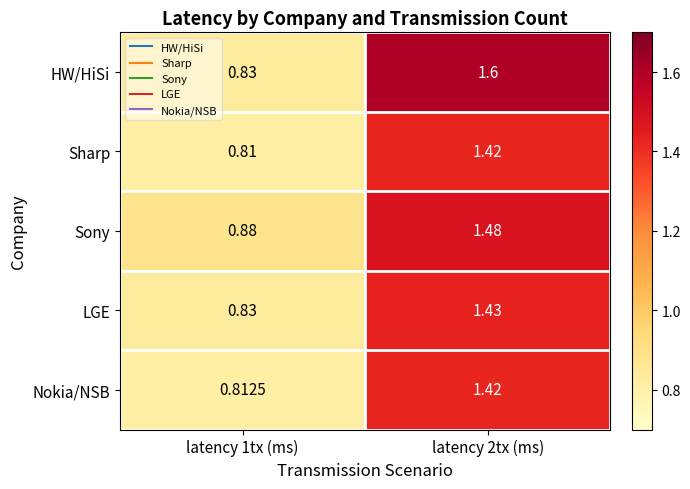

Which label corresponds to the largest value in the chart?

latency 2tx (ms)